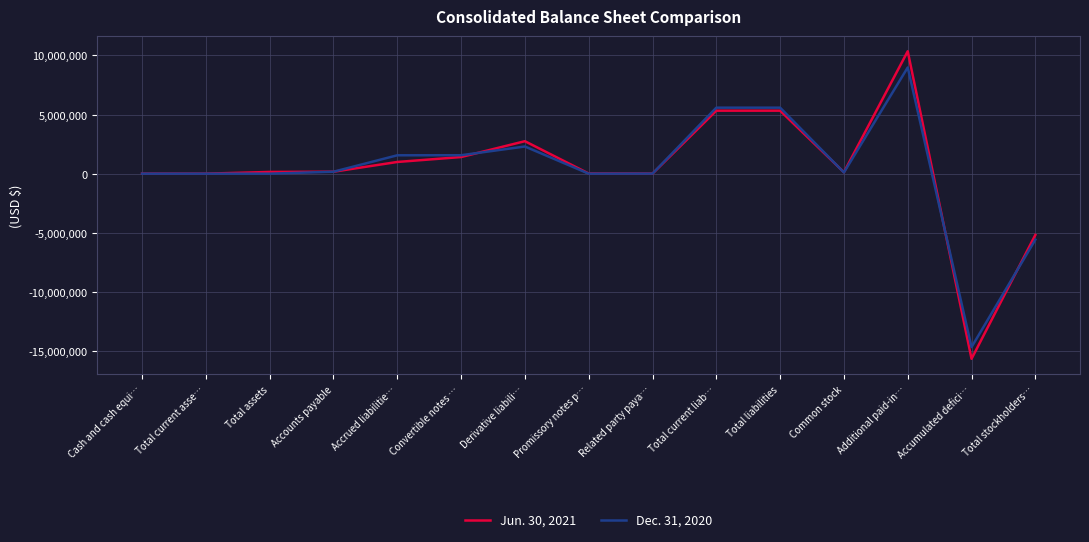

At which category is the sum across all series the highest?

Additional paid-in…